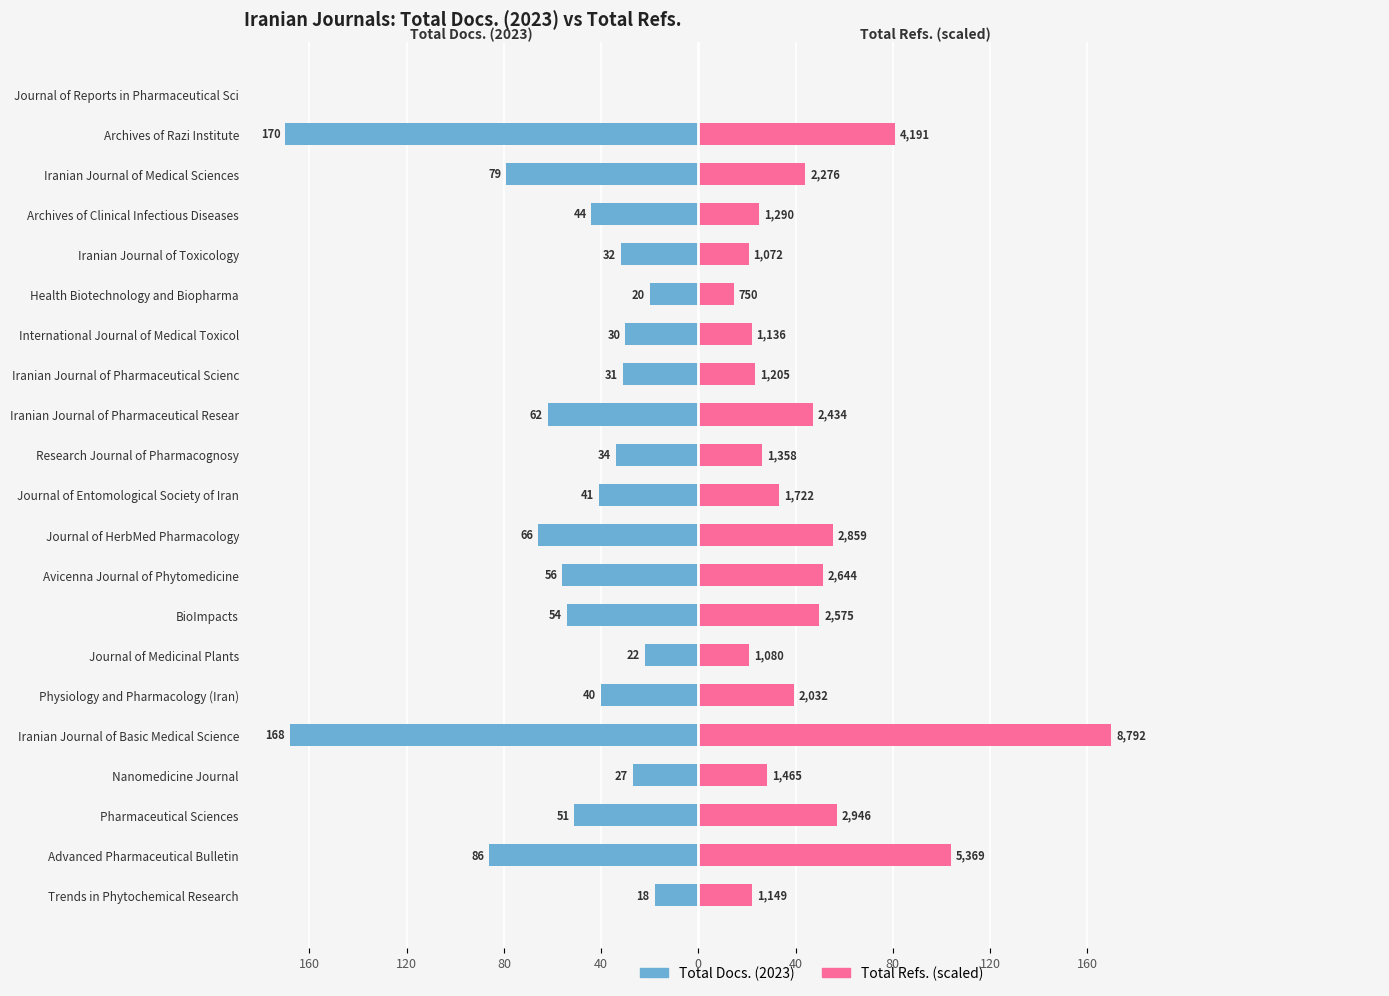

List the series in order of their overall mean, highest first.

Total Refs. (scaled), Total Docs. (2023)